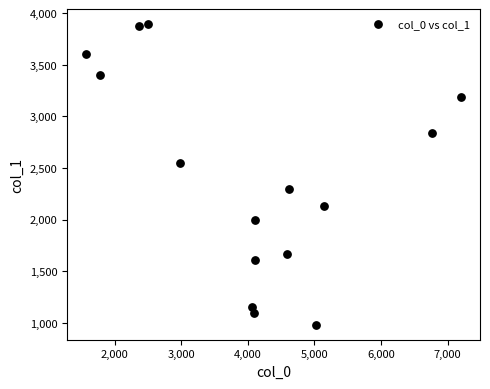

What is the range of Y values (max minus min)?

2910